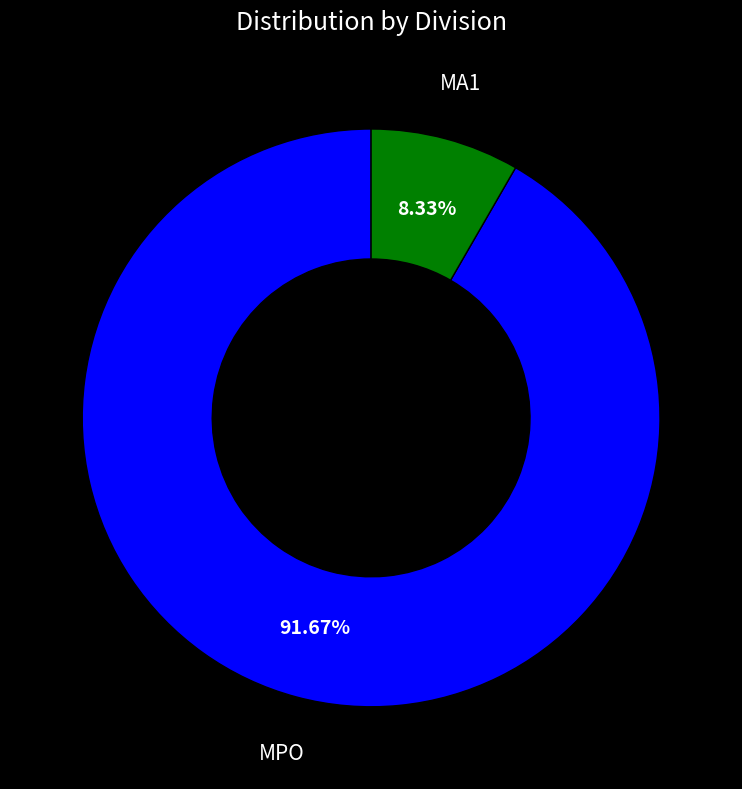

Count the number of slices in the pie.

2